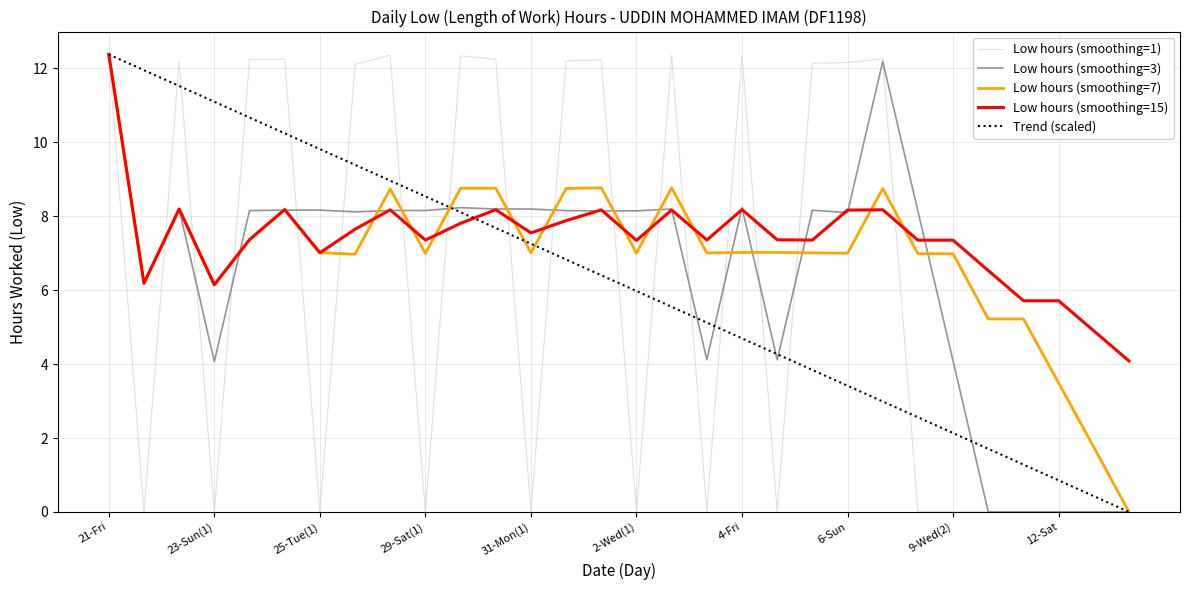

How many lines are shown in the chart?

5